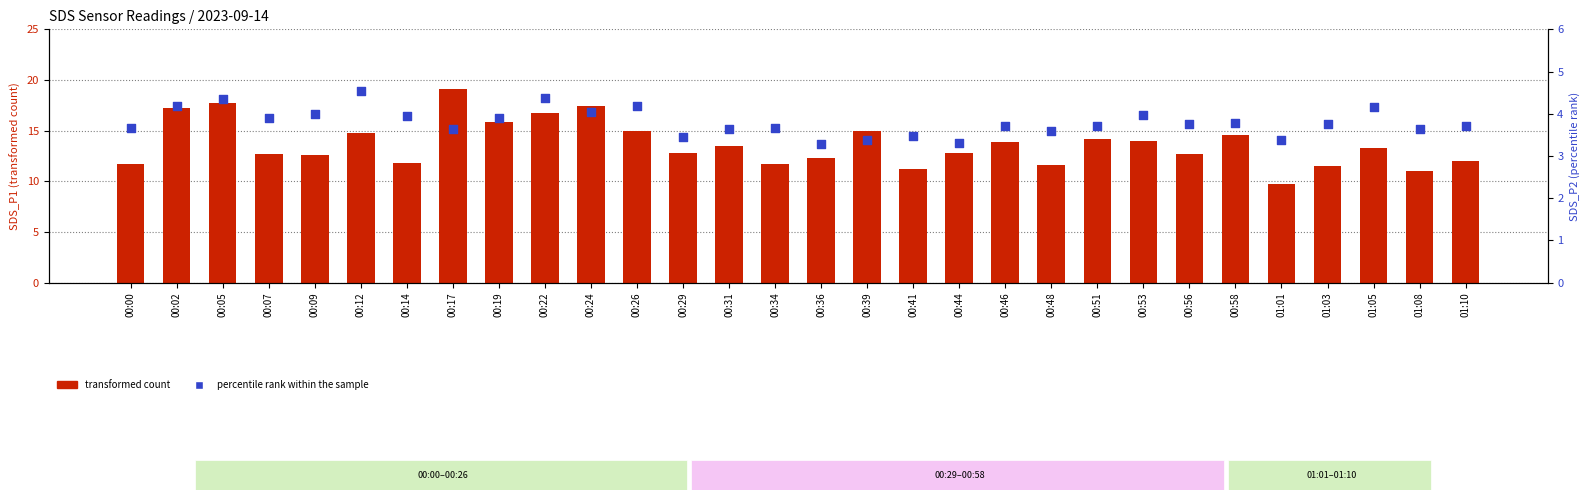

At how many categories does at least one series exceed 17?

4